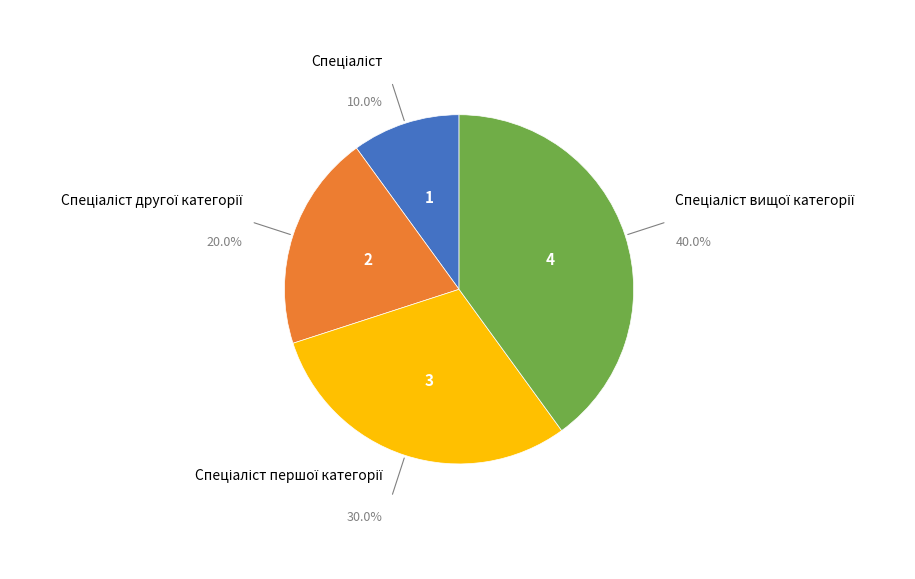

Is there a majority slice in this chart?

No